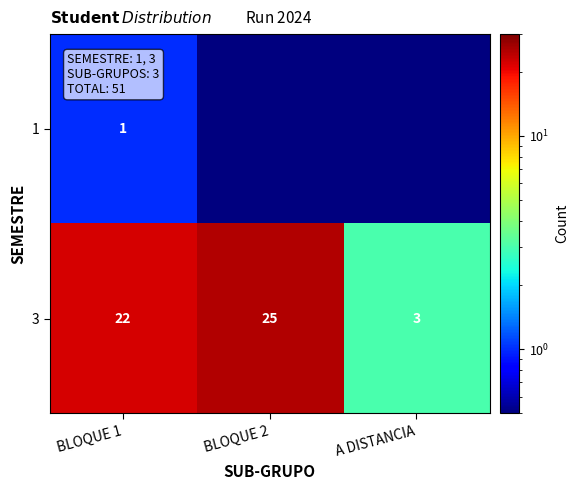

How many 3 values are between 3 and 25?

3